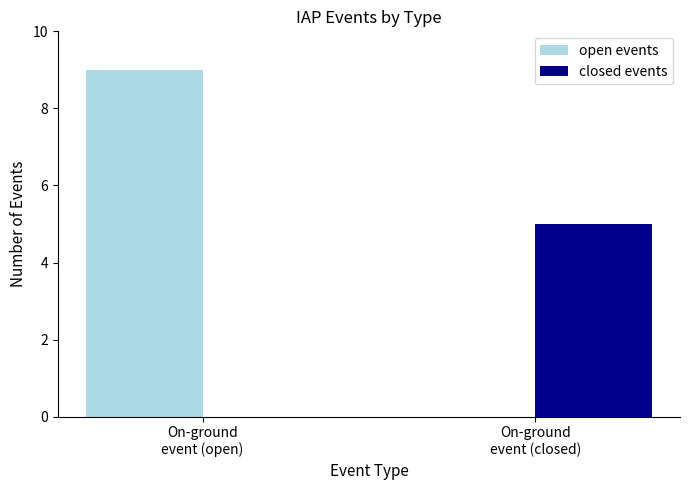

Which series has the largest total across all categories?

open events